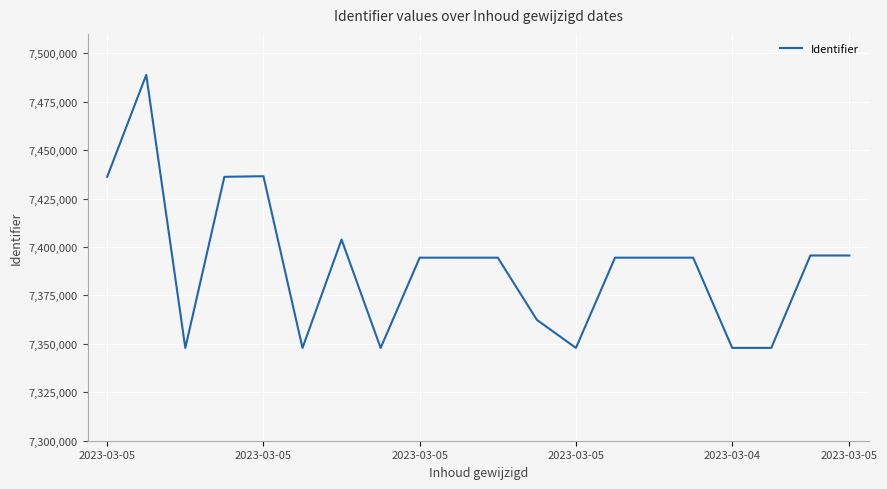

What is the difference between the maximum and minimum values?

140973